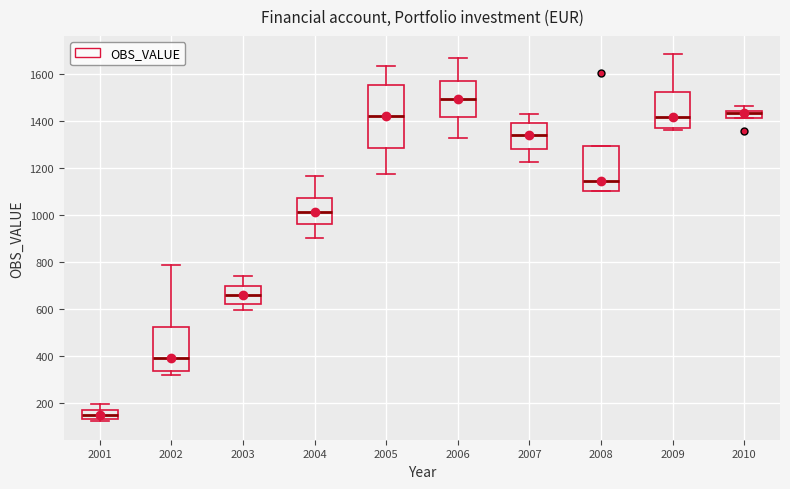

Which box's median line is the lowest?

2001